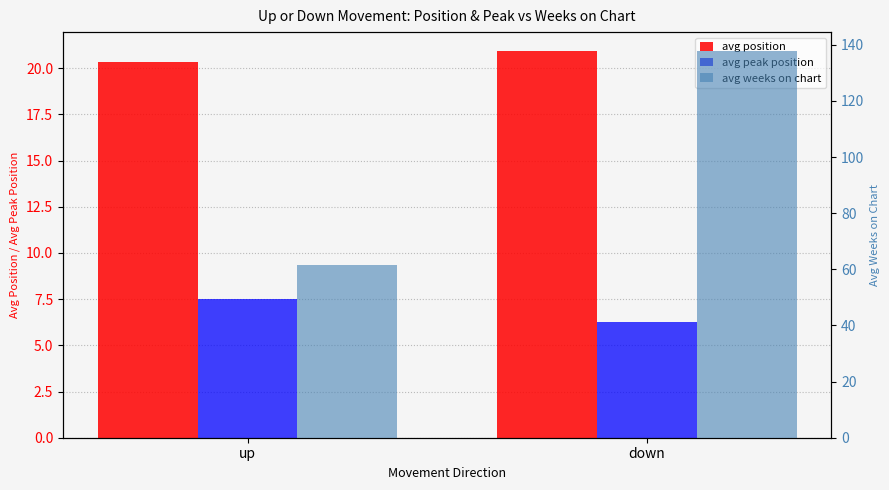

What position from the right is up?

2